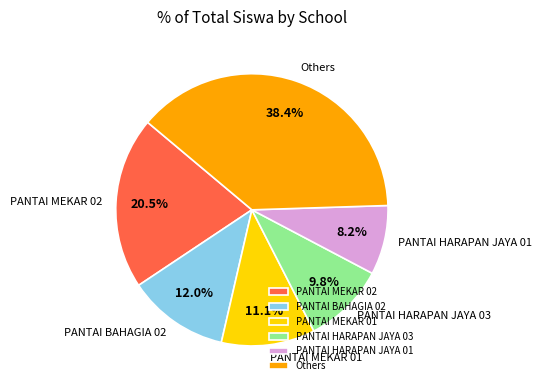

Does any single category account for the majority?

No